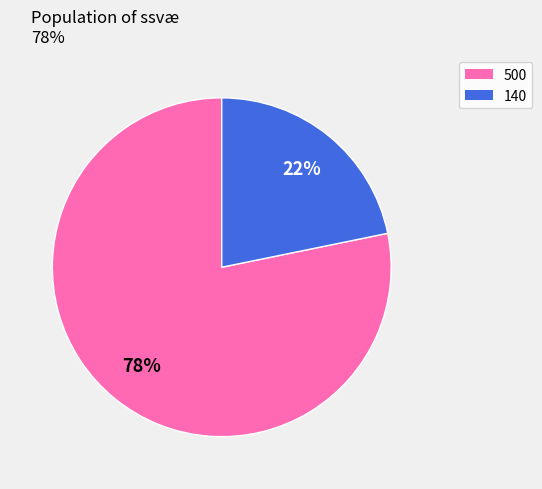

The 140 slice represents 22% of the pie. True or false?

True